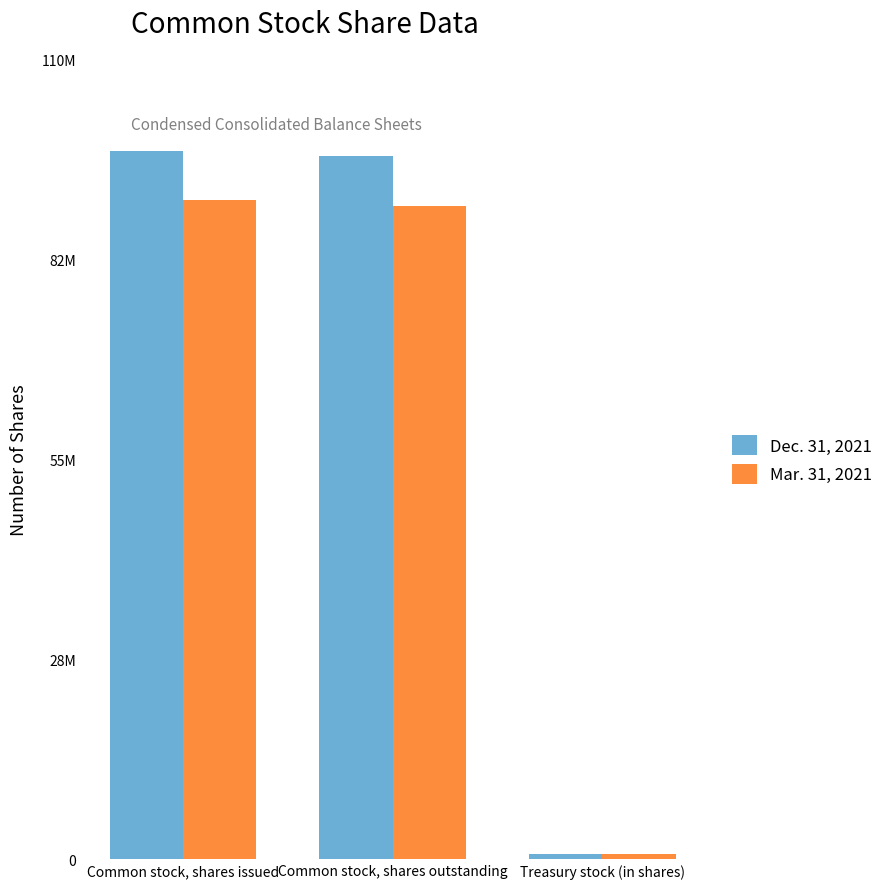

What are all the series names shown in the legend?

Dec. 31, 2021, Mar. 31, 2021